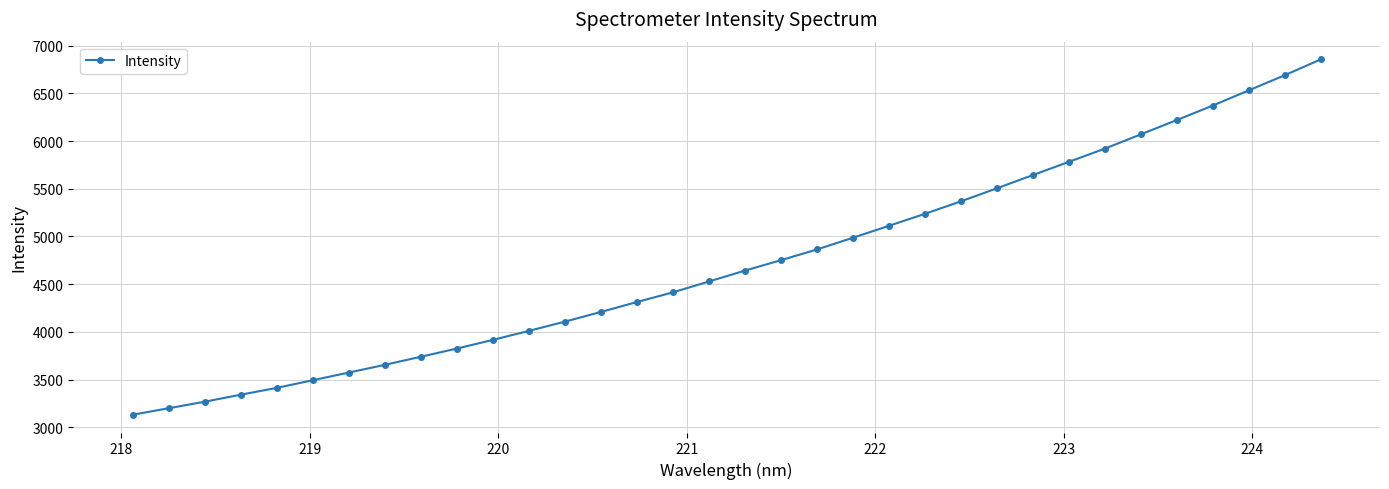

What is the sum of all values?

160706.4